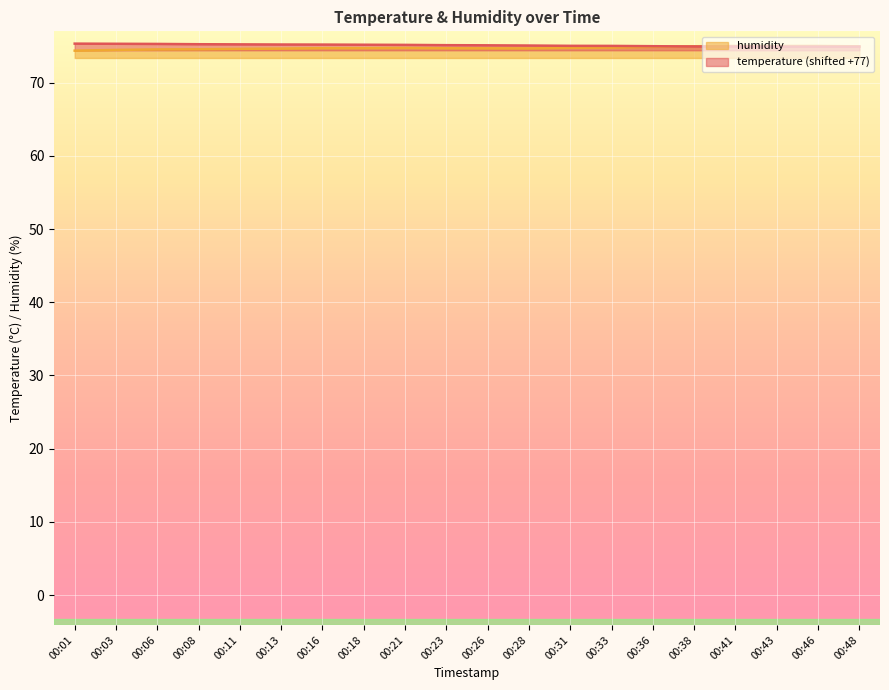

Which series has the largest total across all categories?

temperature